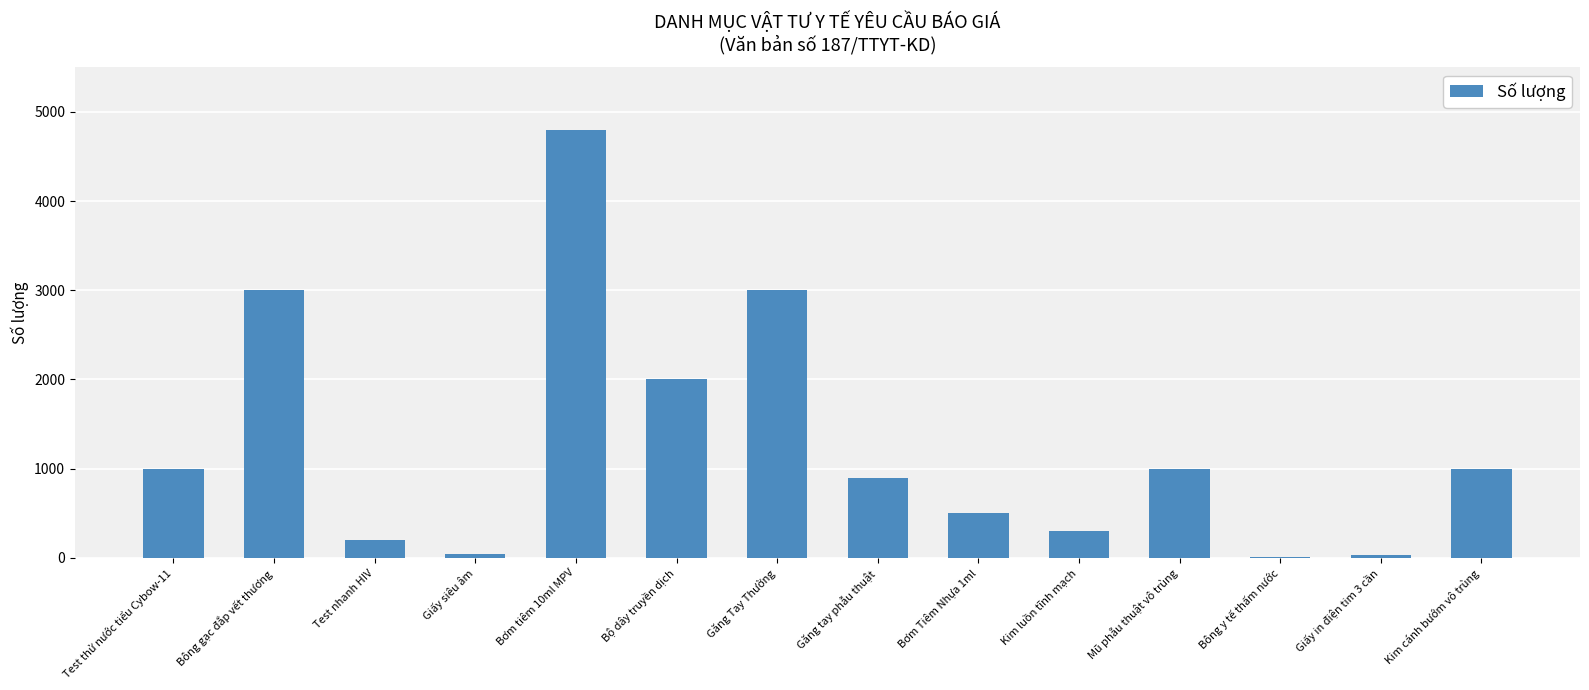

At which category does the chart reach its peak across all series?

Bơm tiêm 10ml MPV